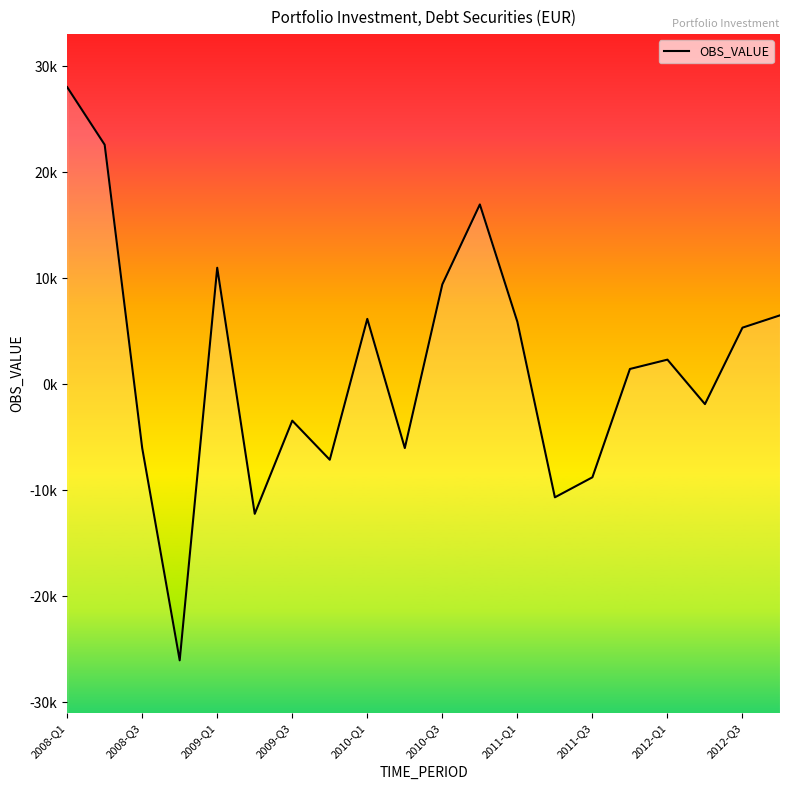

What position from the left is 2011-Q1?

13